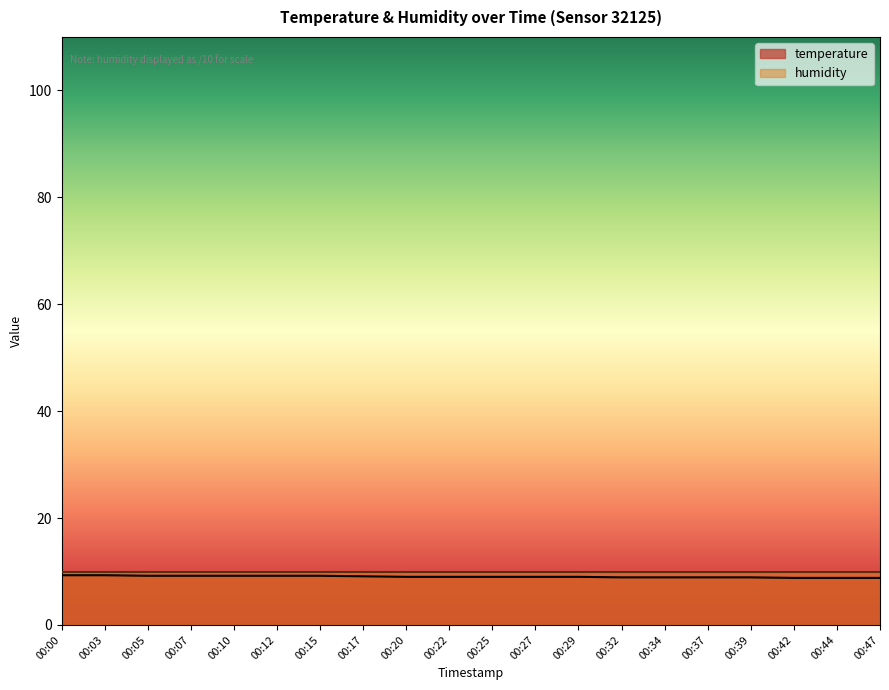

What is the difference between the maximum and minimum values?

0.5